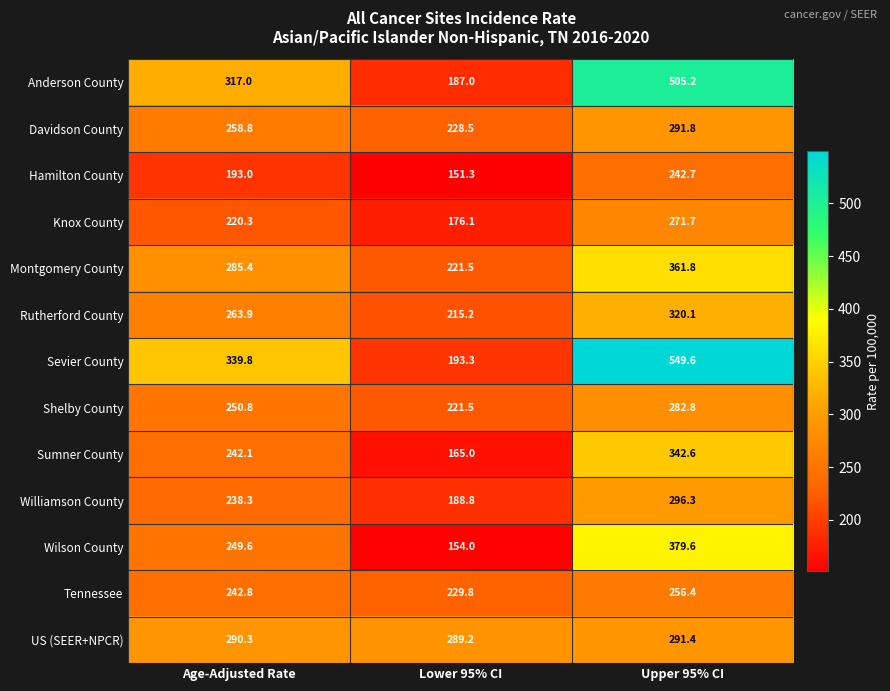

What is the difference between the maximum and minimum values in the Williamson County series?

107.5